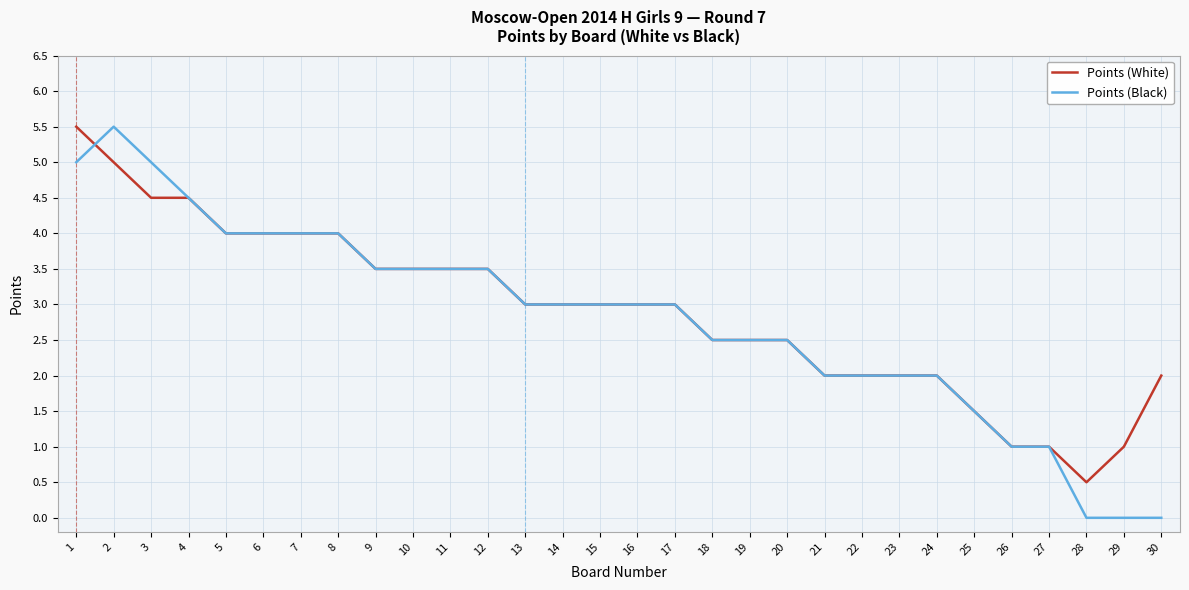

What is the total value across all series at 9?

7.0